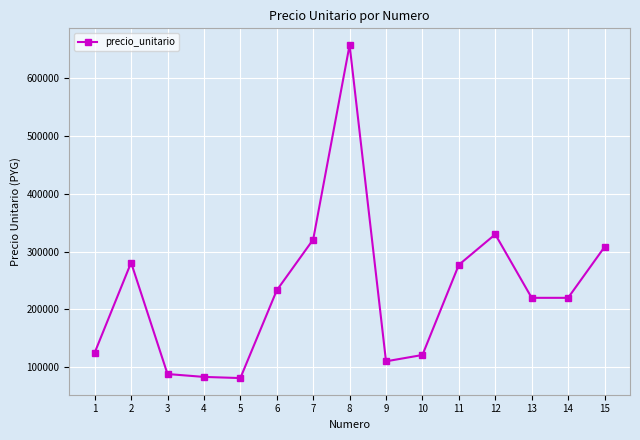

What is the maximum value shown in the chart?

658000